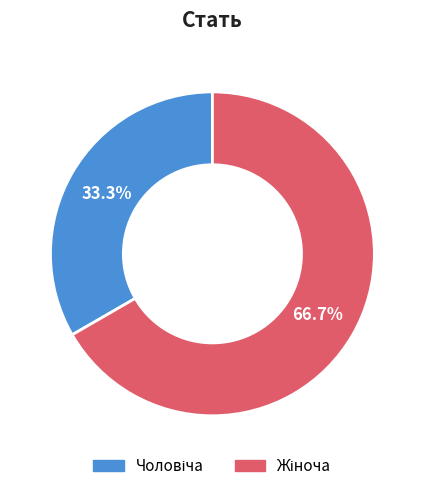

Is there a majority slice in this chart?

Yes